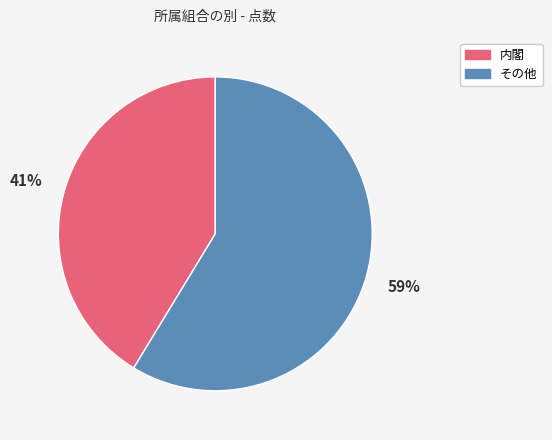

To the nearest percent, what is the combined percentage of 内閣 and その他?

100%